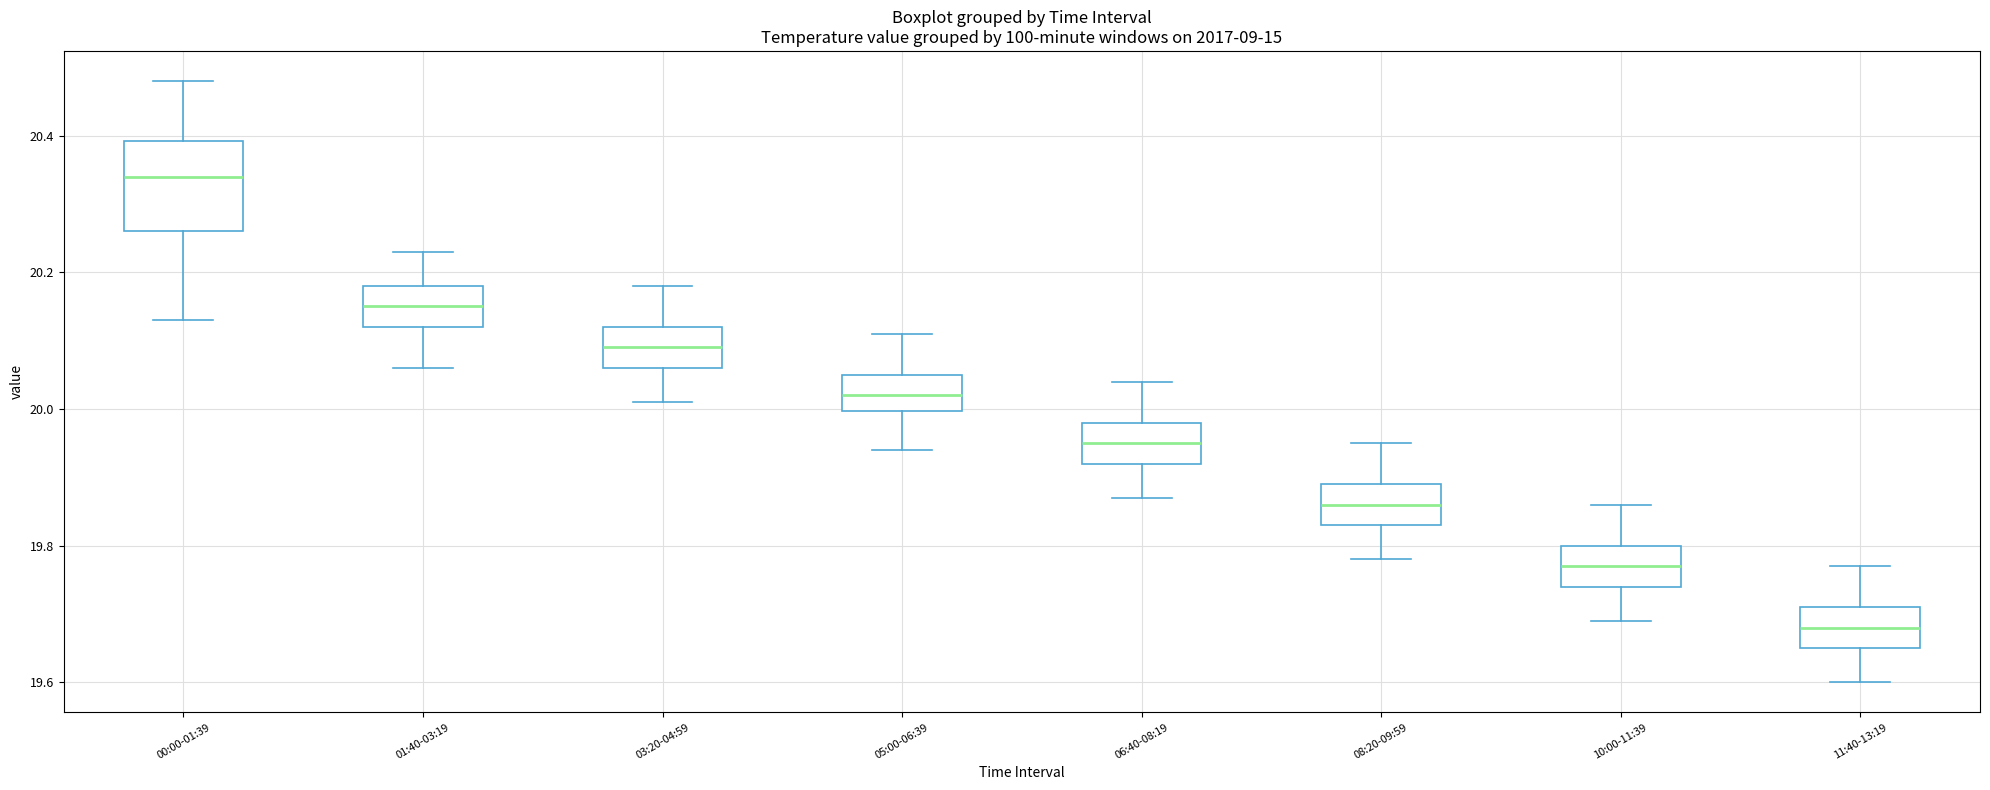

Reading left to right, read every box against the y-axis: the position of its median line, the range the box covers, and the ends of its whiskers. The values are not printed on the chart, so give them approximately, as read against the axis.

00:00-01:39: median 20.34, box 20.26 to 20.40, whiskers 20.14 to 20.48
01:40-03:19: median 20.16, box 20.12 to 20.18, whiskers 20.06 to 20.24
03:20-04:59: median 20.10, box 20.06 to 20.12, whiskers 20.02 to 20.18
05:00-06:39: median 20.02, box 20.00 to 20.06, whiskers 19.94 to 20.12
06:40-08:19: median 19.96, box 19.92 to 19.98, whiskers 19.88 to 20.04
08:20-09:59: median 19.86, box 19.84 to 19.90, whiskers 19.78 to 19.96
10:00-11:39: median 19.78, box 19.74 to 19.80, whiskers 19.70 to 19.86
11:40-13:19: median 19.68, box 19.66 to 19.72, whiskers 19.60 to 19.78